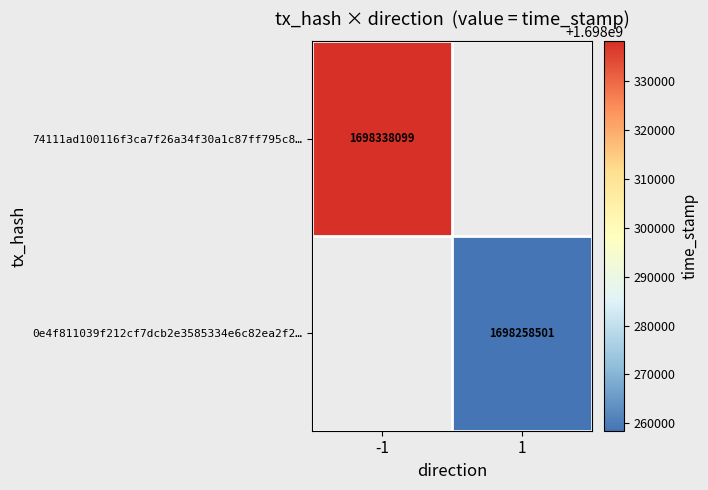

True or false: 74111ad100116f3ca7f26a34f30a1c87ff795c8… has a value of 1698338099 at -1.

True